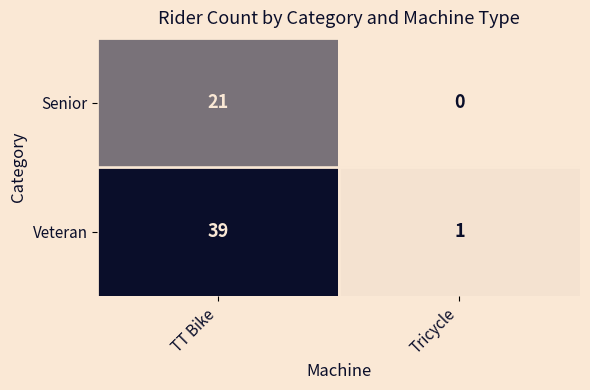

Reading left to right, list all the values displayed in this chart.

Senior: TT Bike=21	Tricycle=0
Veteran: TT Bike=39	Tricycle=1